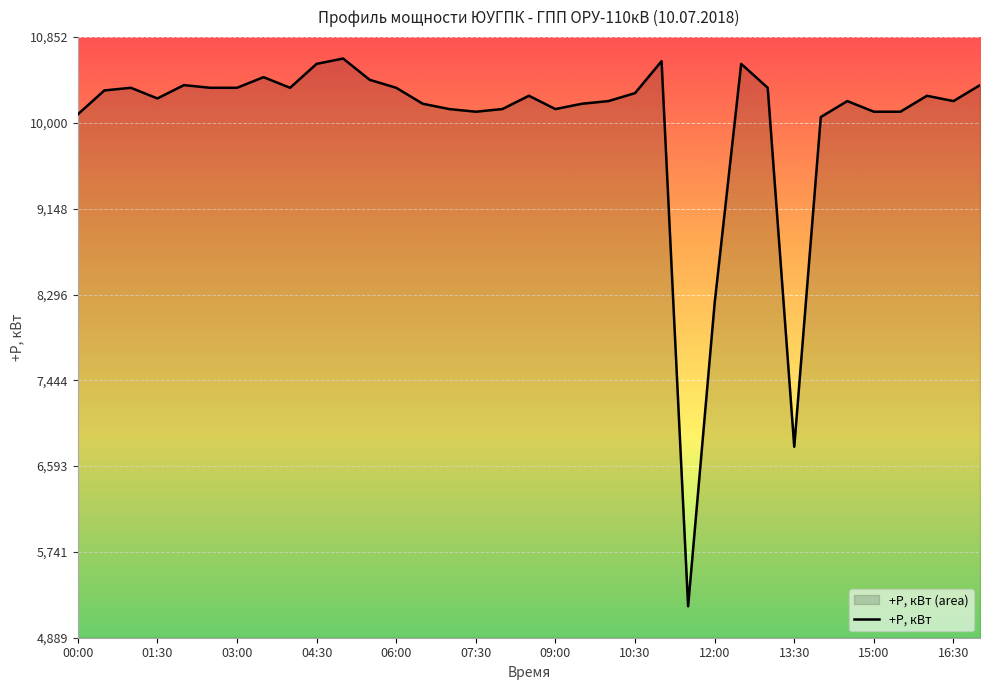

Is it true that the value at 25 is 18319.8?

False